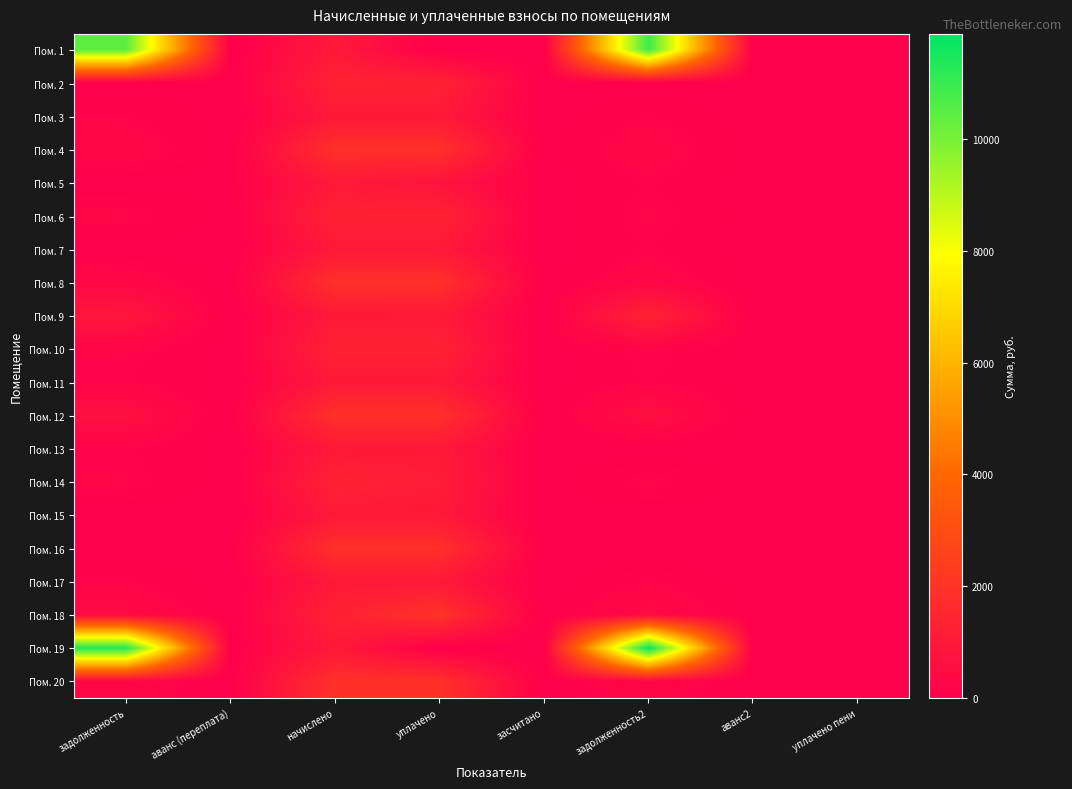

Which series has the largest range (max minus min)?

Пом. 19